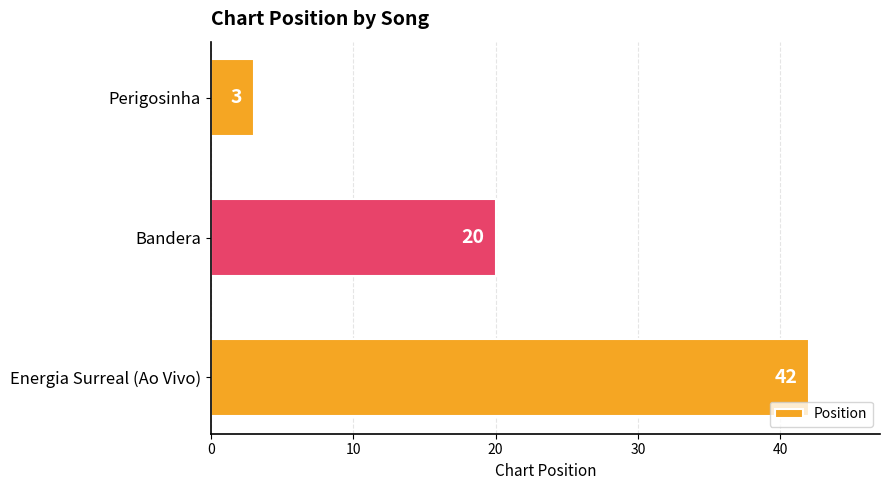

Reading top to bottom, what are all the values shown in this chart?

3	20	42